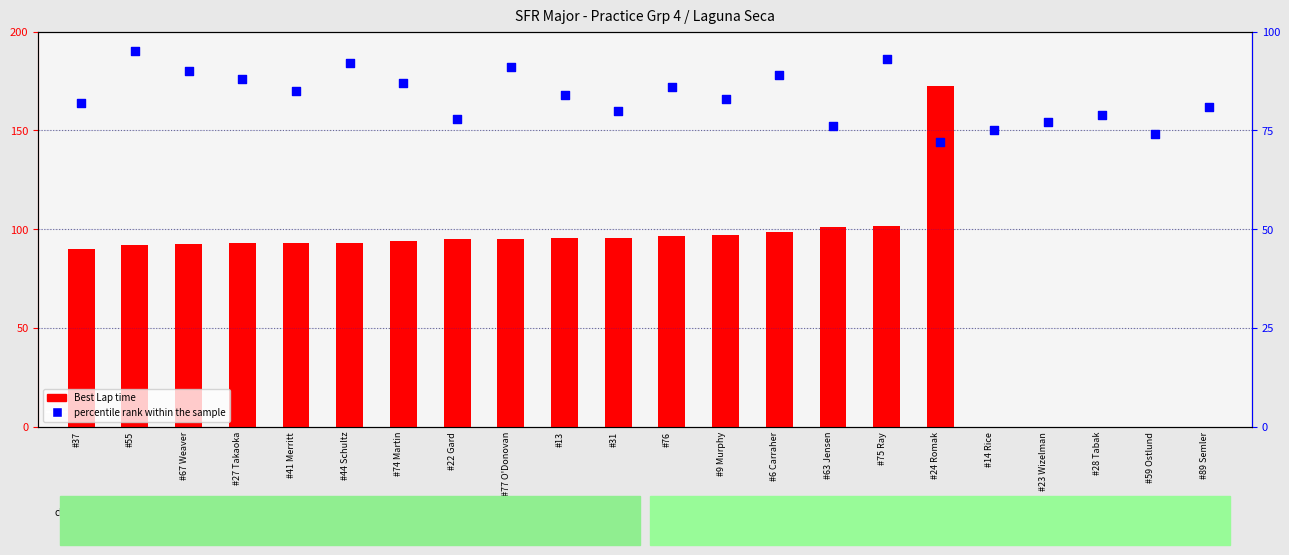

What is the total value across all series at #23 Wizelman?

77.0